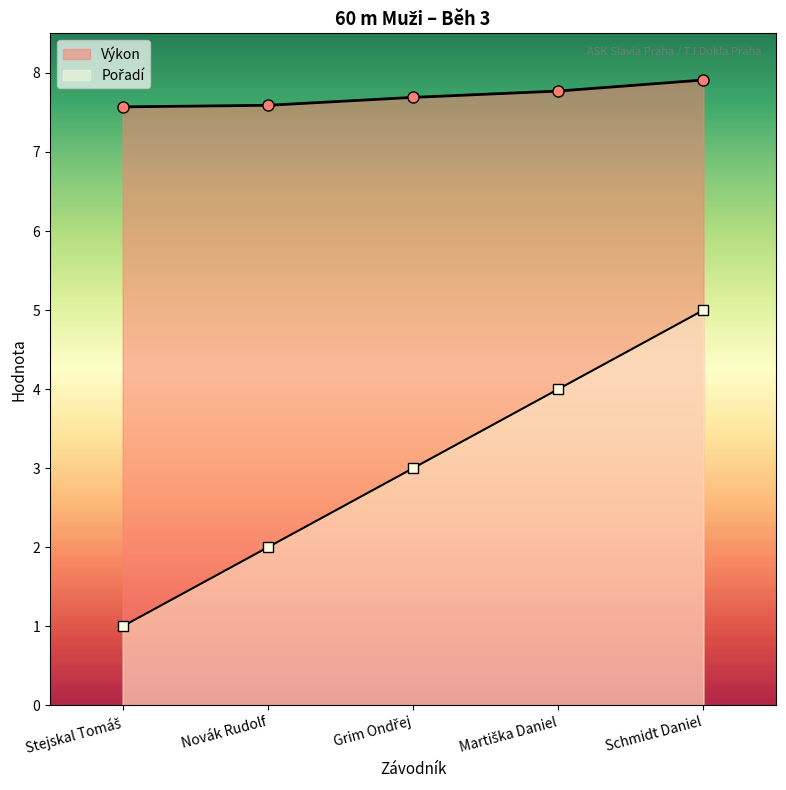

Is the value of Výkon at Novák Rudolf greater than the value of Pořadí at Schmidt Daniel?

Yes